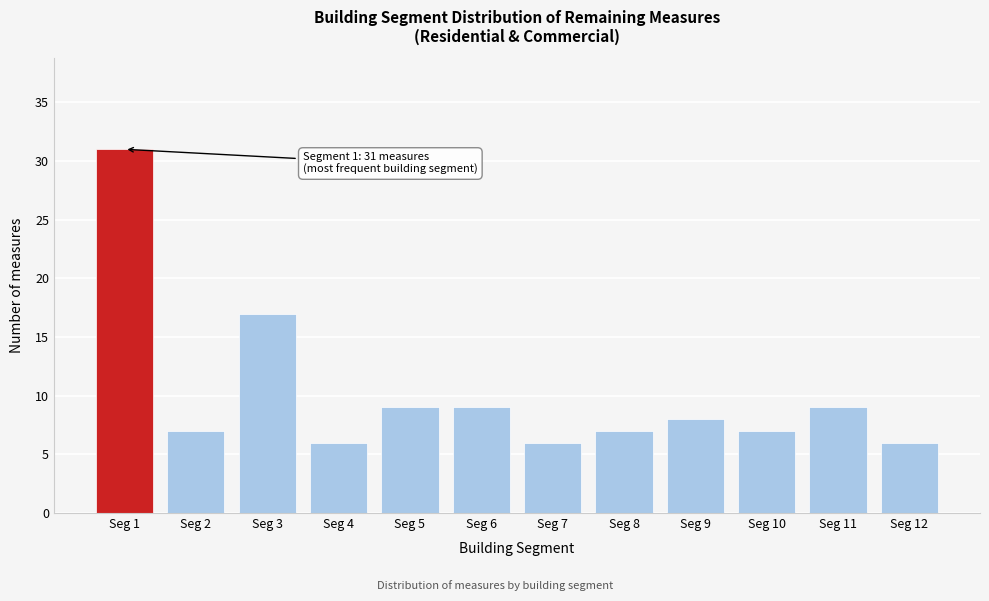

Reading left to right, extract all data points from this chart.

31	7	17	6	9	9	6	7	8	7	9	6